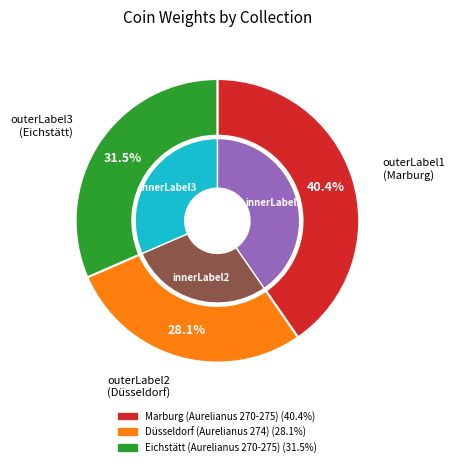

The Düsseldorf (Aurelianus 274) slice represents 28% of the pie. True or false?

True